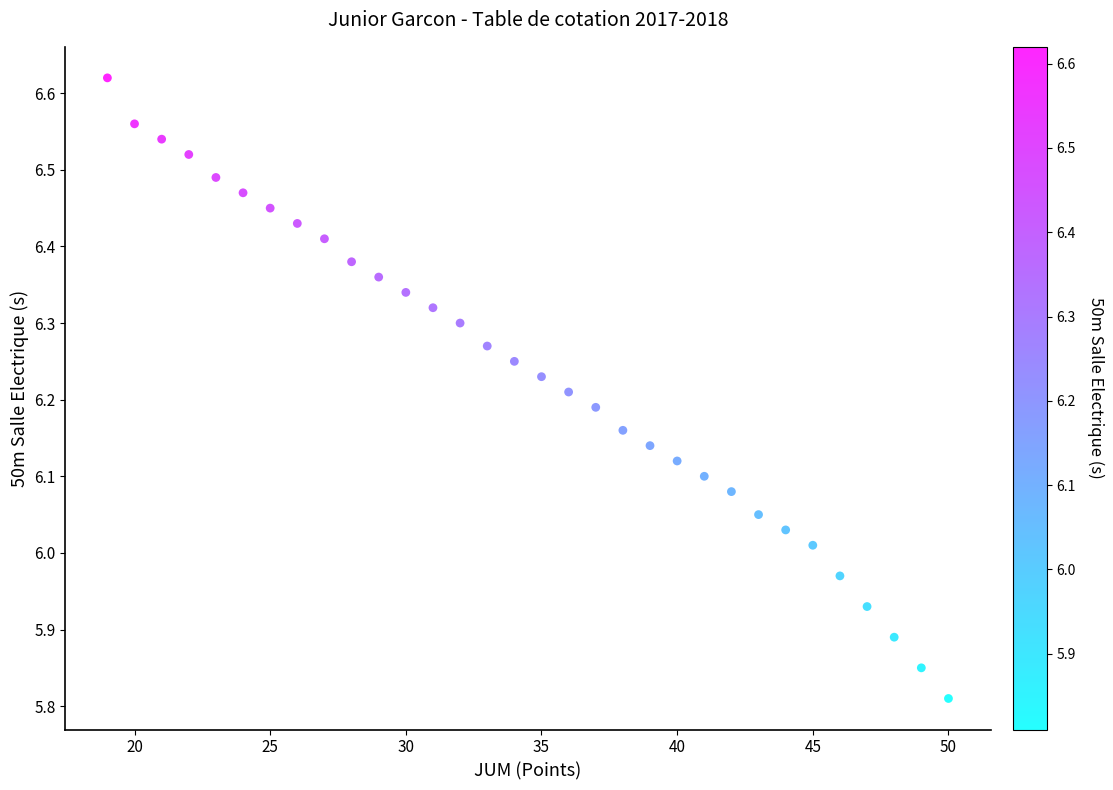

What is the range of X values (max minus min)?

31.0